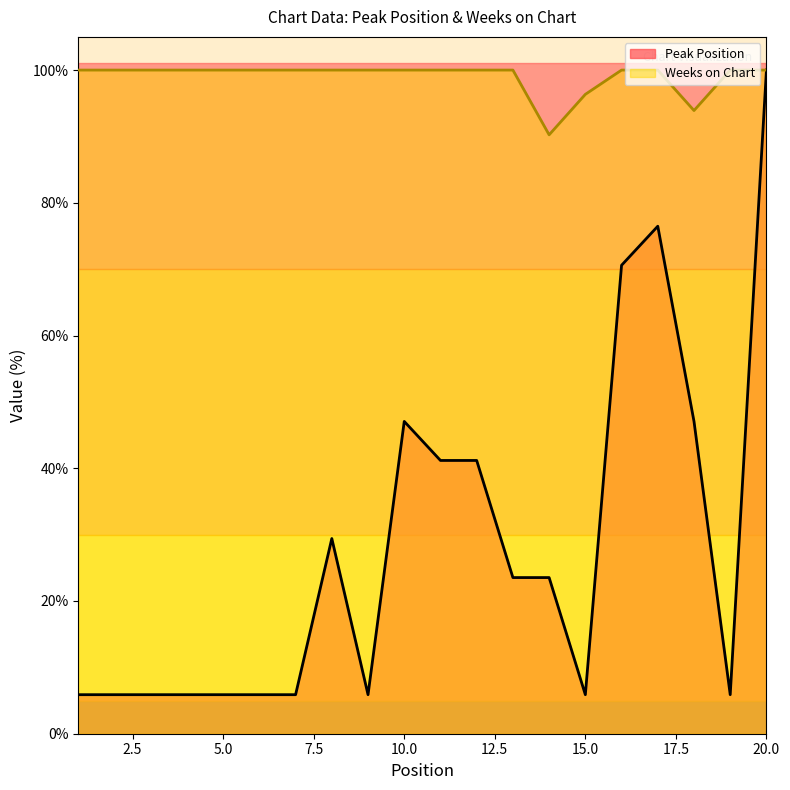

Which series has the largest range (max minus min)?

Peak Position